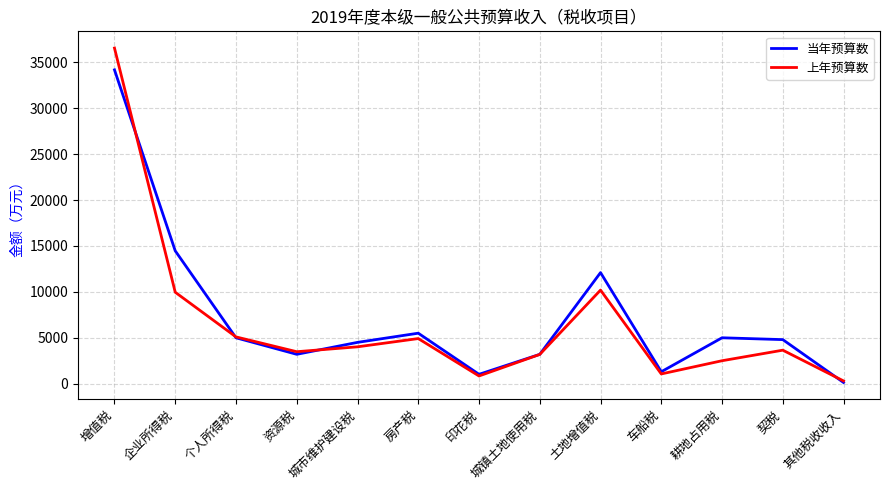

Where is the first local maximum for 上年预算数?

房产税